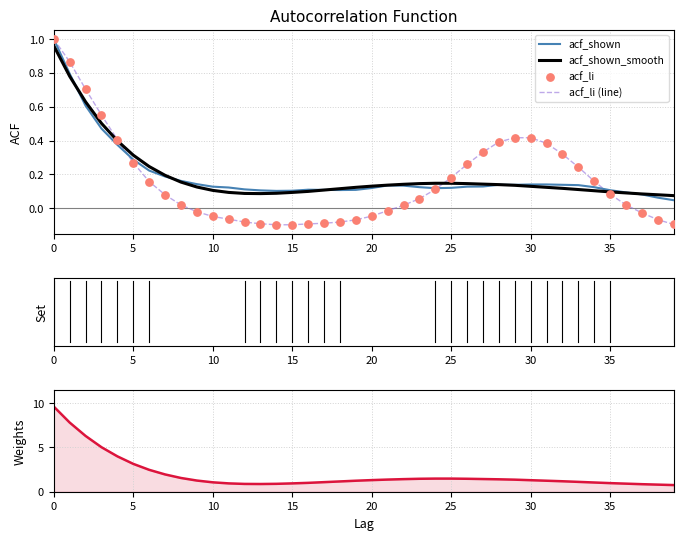

The acf_li (line) series shows 1.0 at 0. True or false?

True